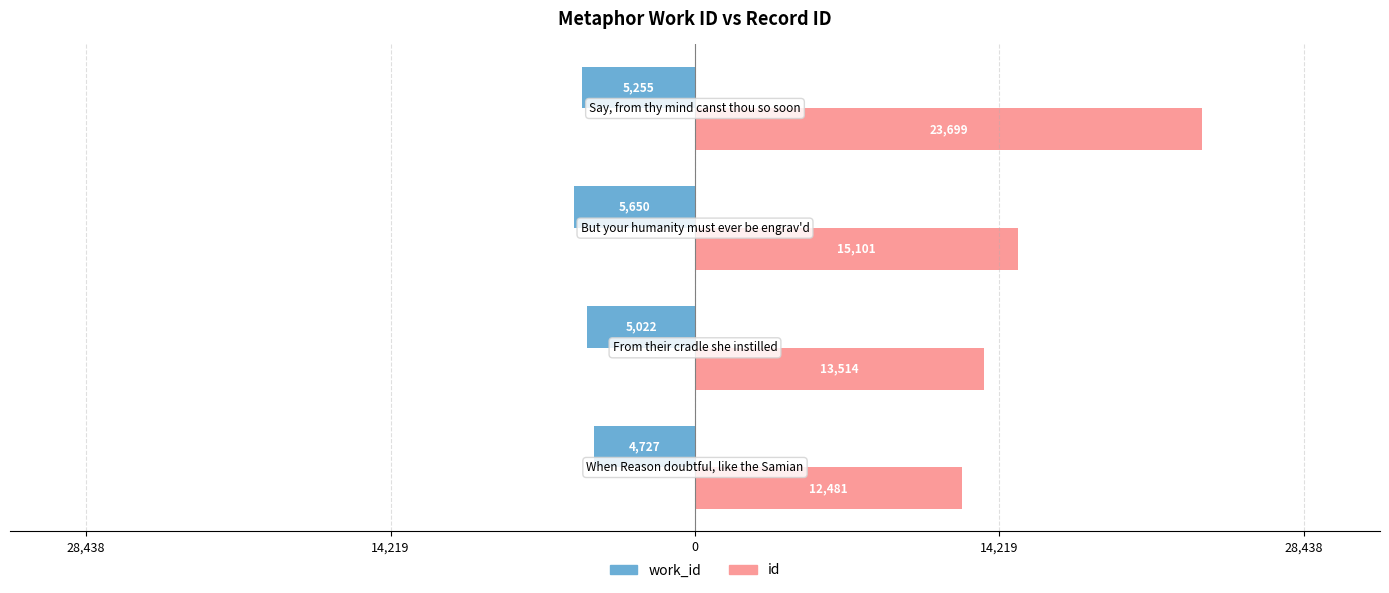

What are all the series names shown in the legend?

work_id, id